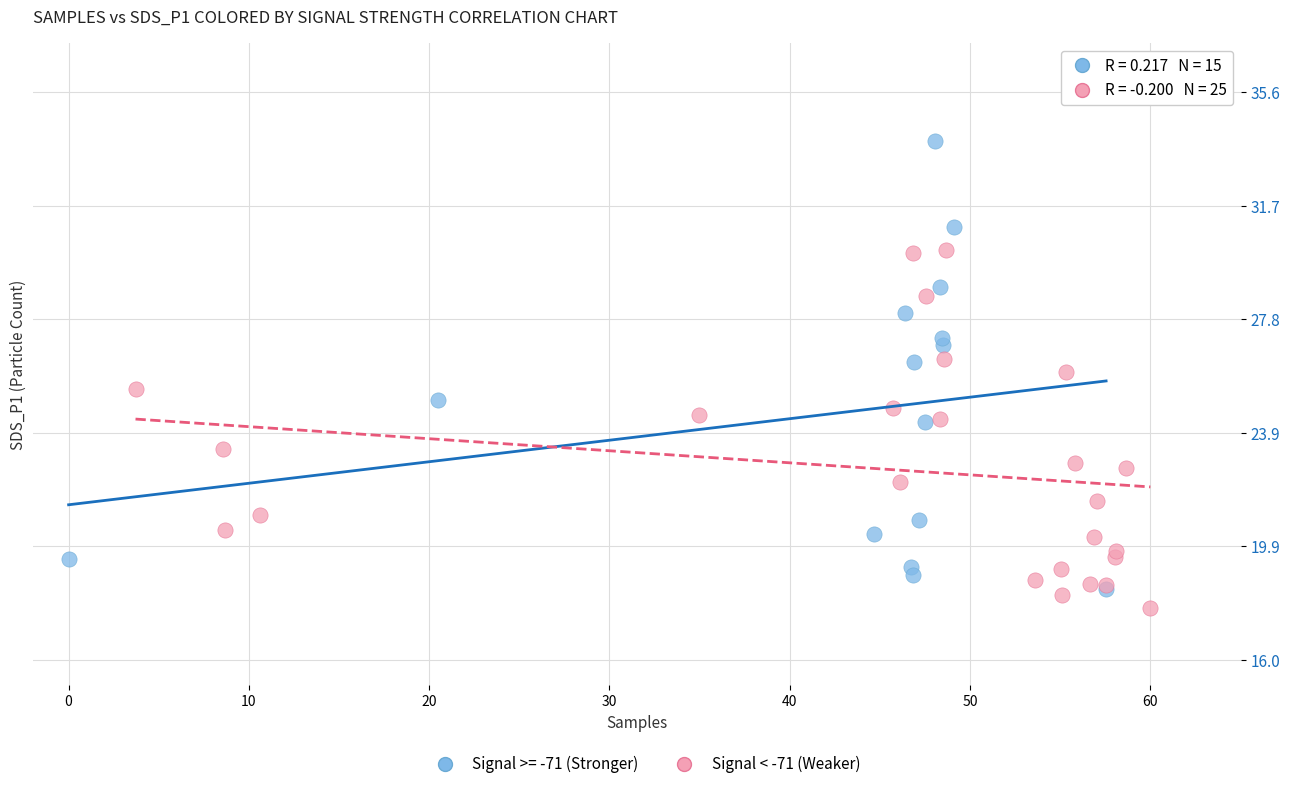

Which series has the widest spread of Y values?

Signal >= -71 (Stronger)